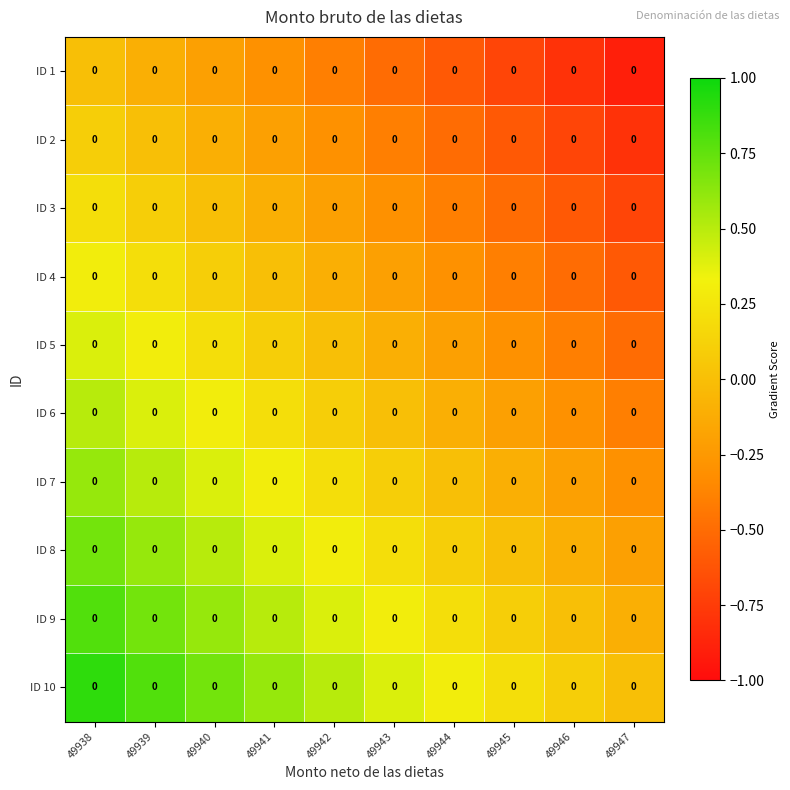

Which category has the highest value in the ID 4 series?

49938